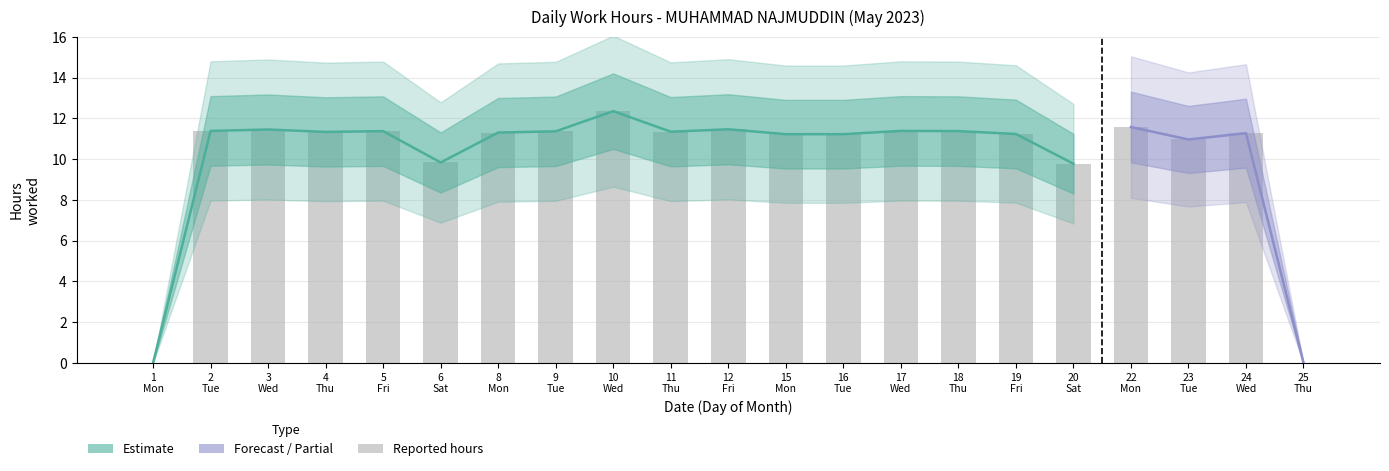

The chart shows a value of 4.0 at 25 Thu. True or false?

False